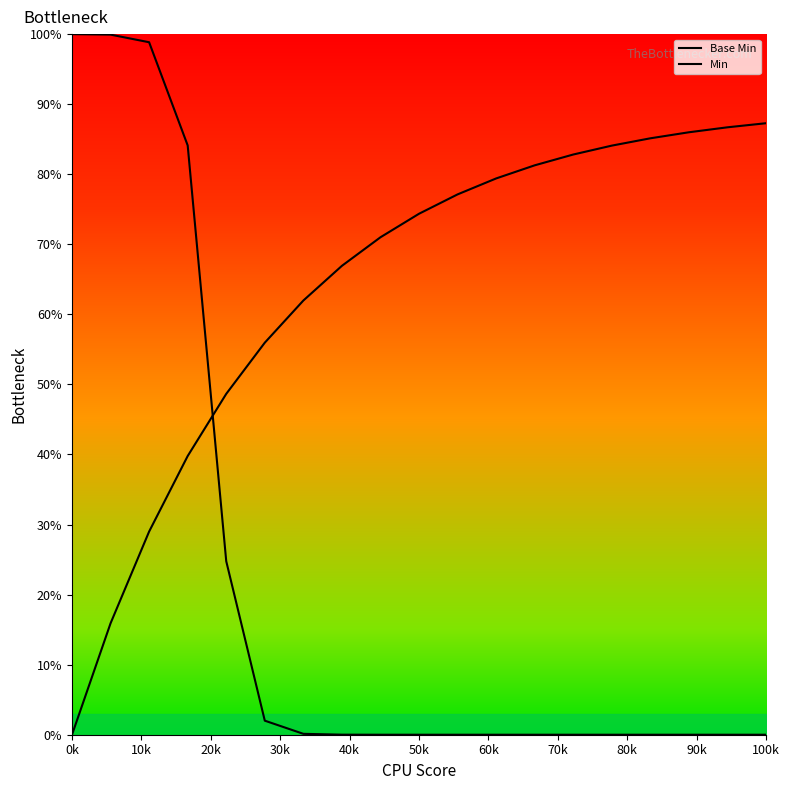

At how many categories does at least one series exceed 74?

14